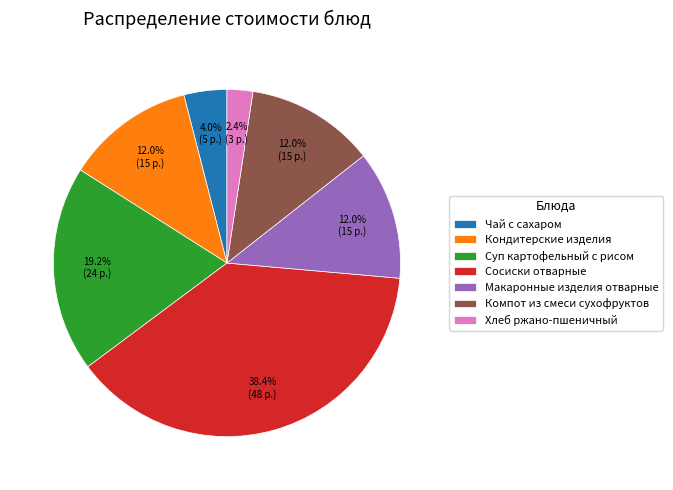

Which slice is the largest?

Сосиски отварные